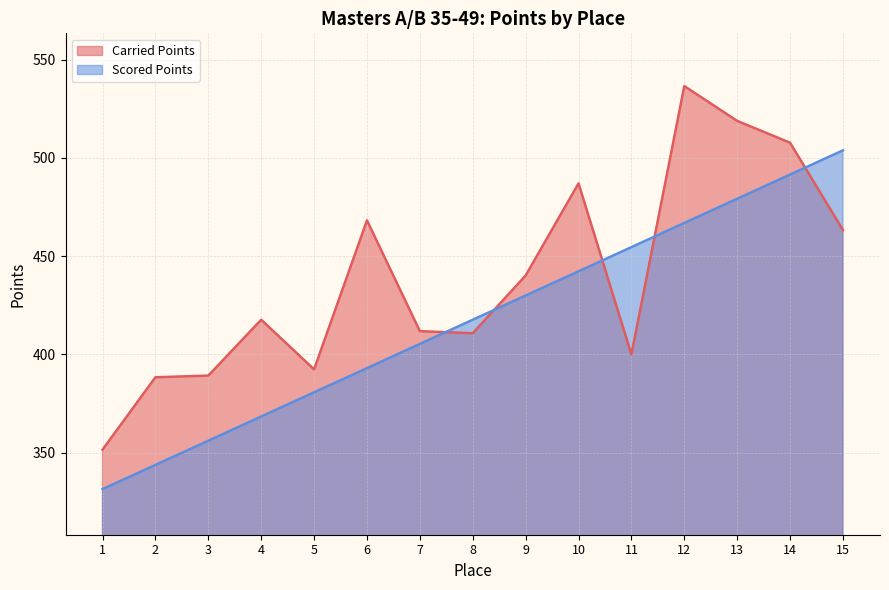

At how many categories does at least one series exceed 457?

6